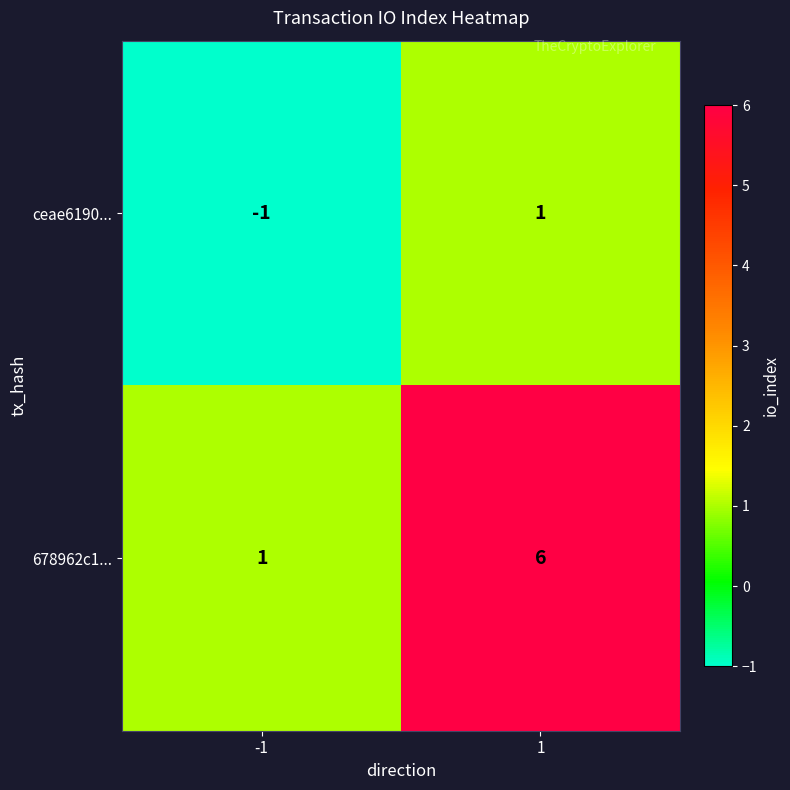

Which series has the largest total across all categories?

678962c1...